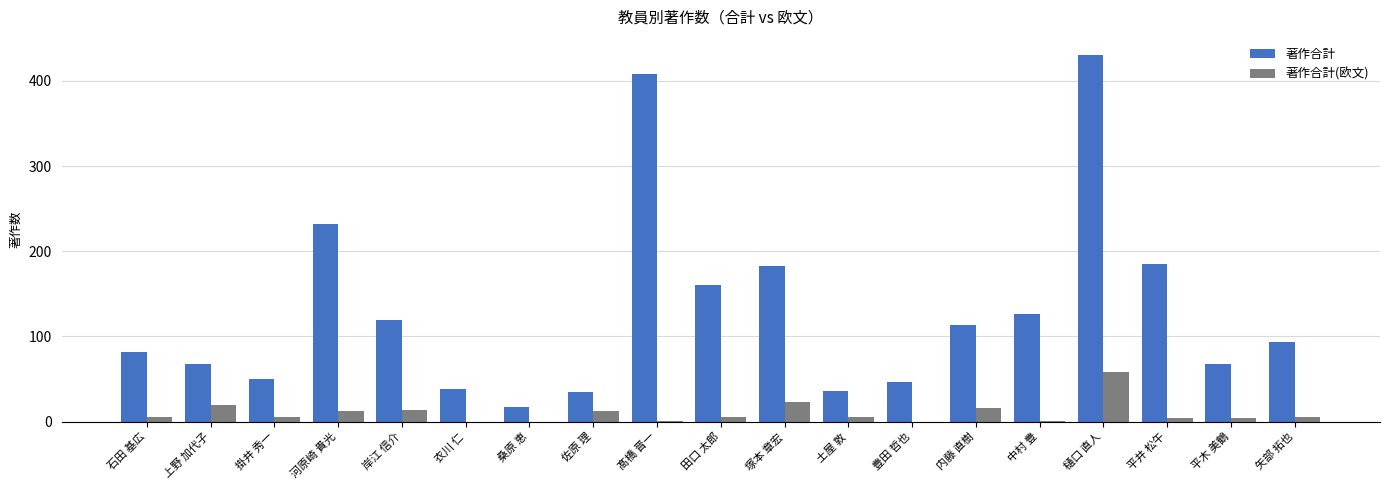

What is the highest value of the 著作合計 series?

430